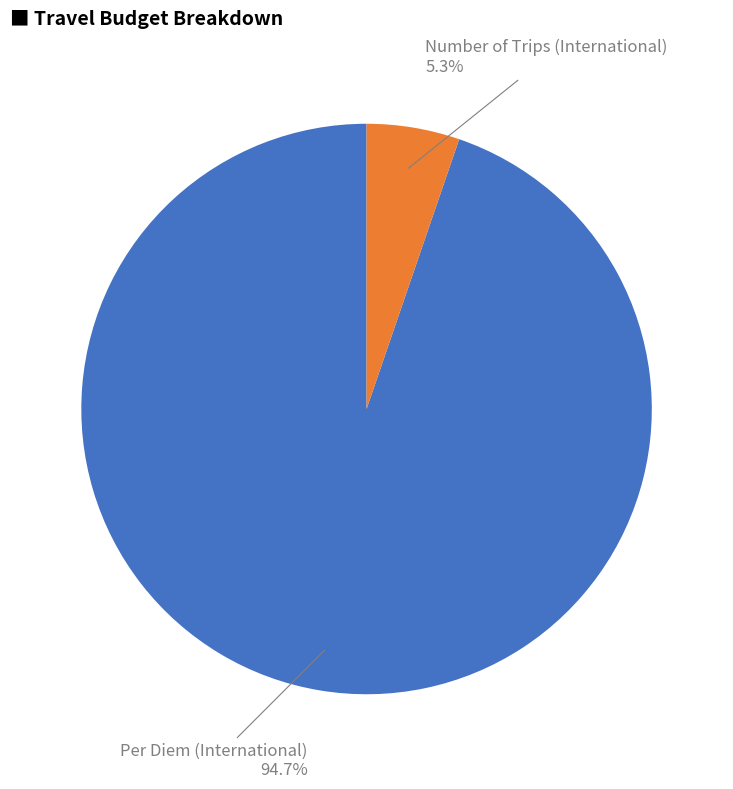

Which category has the smallest portion of the pie?

Number of Trips (International)